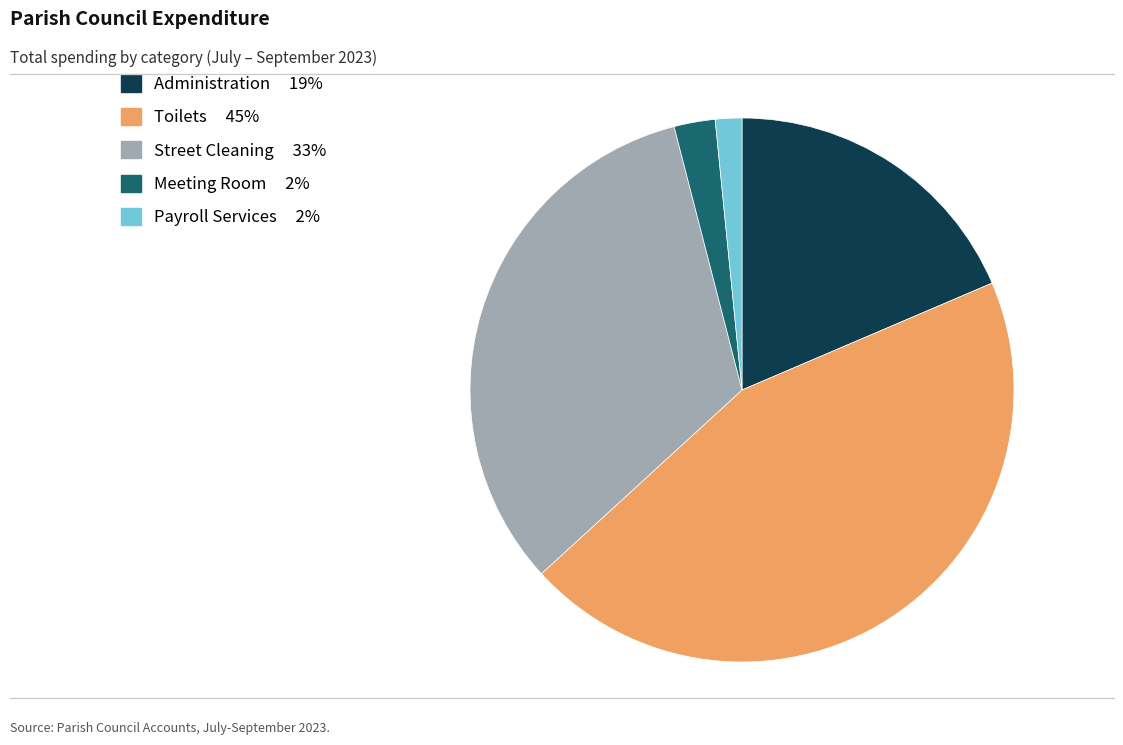

The Meeting Room slice represents 9% of the pie. True or false?

False